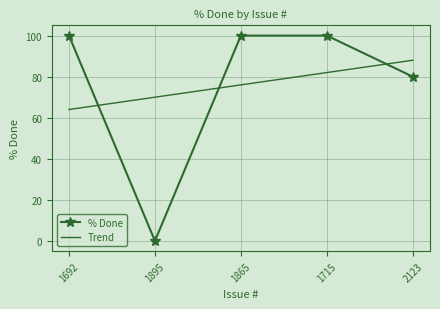

At 1895, list the series in order from largest to smallest.

Trend, % Done